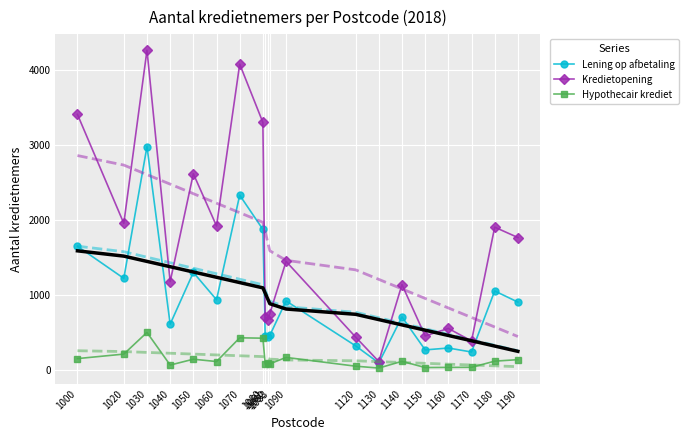

Reading left to right, extract all data points from this chart.

Lening op afbetaling: 1000=1655	1020=1227	1030=2983	1040=617	1050=1306	1060=942	1070=2335	1080=1879	1081=462	1082=441	1083=468	1090=926	1120=328	1130=101	1140=714	1150=274	1160=299	1170=246	1180=1059	1190=911
Kredietopening: 1000=3411	1020=1960	1030=4266	1040=1183	1050=2621	1060=1925	1070=4081	1080=3304	1081=710	1082=678	1083=758	1090=1453	1120=445	1130=119	1140=1144	1150=460	1160=560	1170=393	1180=1909	1190=1771
Hypothecair krediet: 1000=158	1020=218	1030=507	1040=72	1050=150	1060=119	1070=435	1080=430	1081=85	1082=98	1083=88	1090=174	1120=57	1130=32	1140=122	1150=39	1160=41	1170=42	1180=124	1190=144